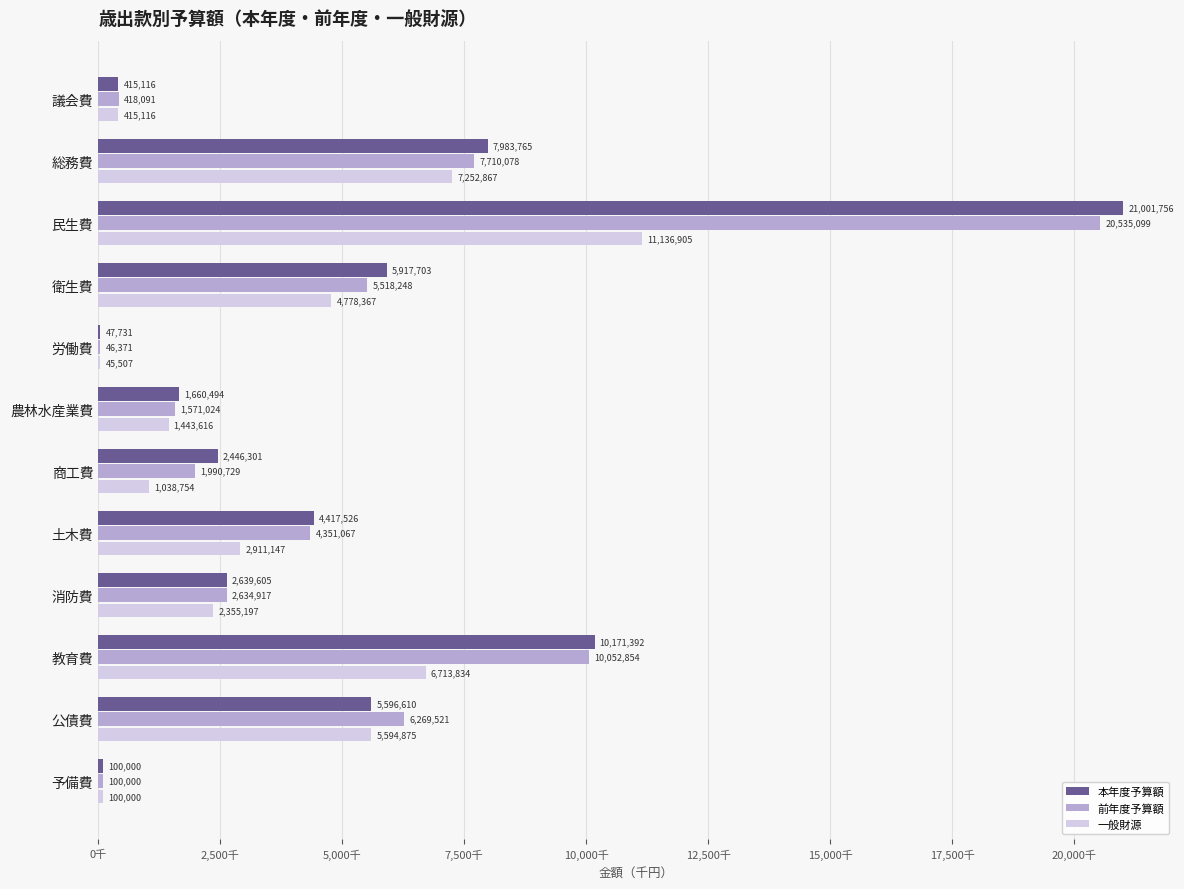

What is the average value of the 本年度予算額 series?

5199833